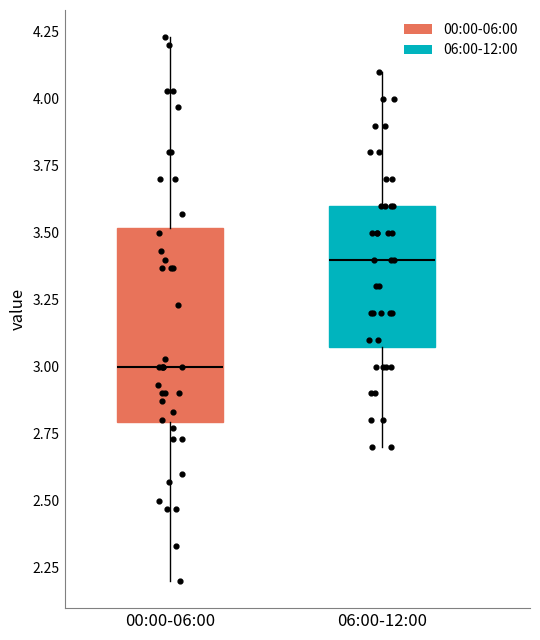

Which box has the highest median line?

06:00-12:00